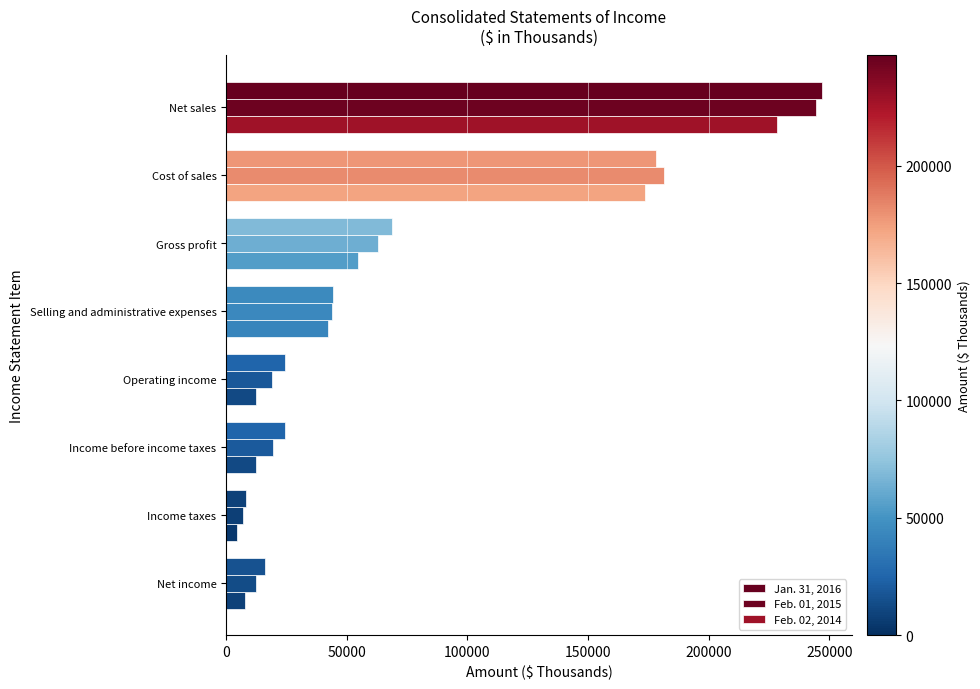

Count the number of data series in this chart.

3